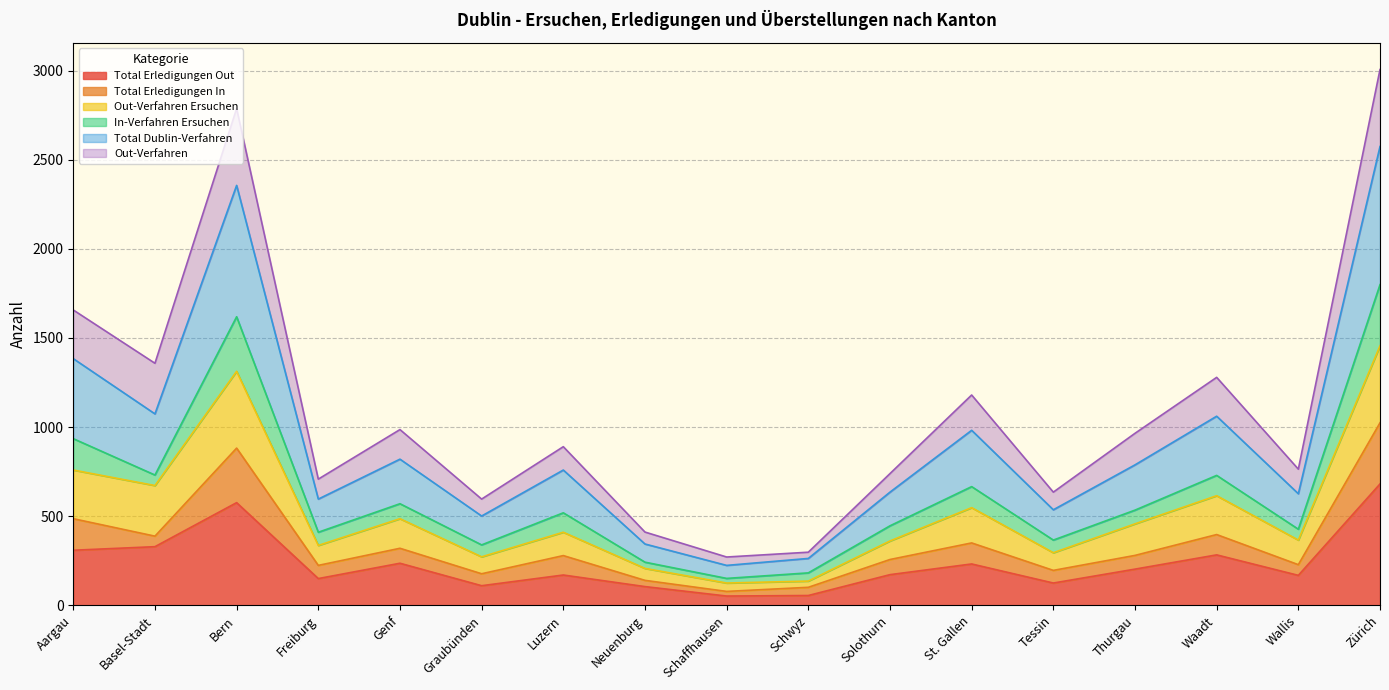

At which category does the chart reach its peak across all series?

Zürich